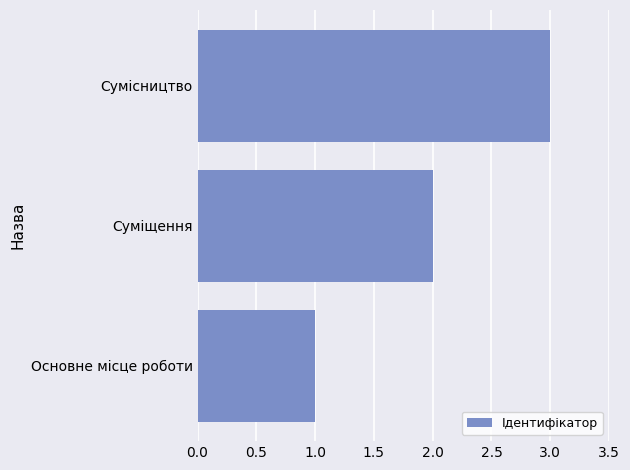

Are the bars horizontal?

Yes